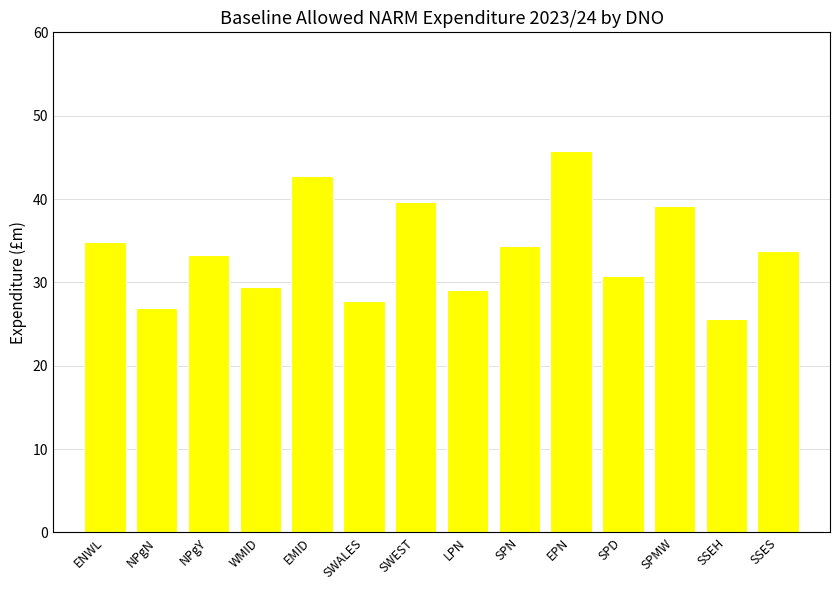

True or false: the data shows 58.9 at SSES.

False